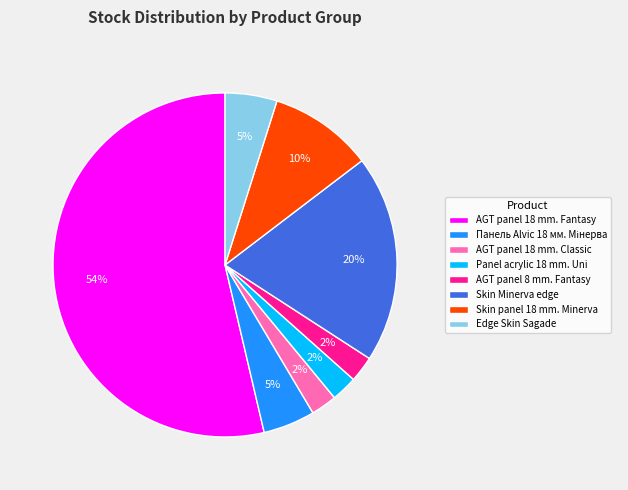

Combined, do Edge Skin Sagade and Skin panel 18 mm. Minerva account for over 50%?

No